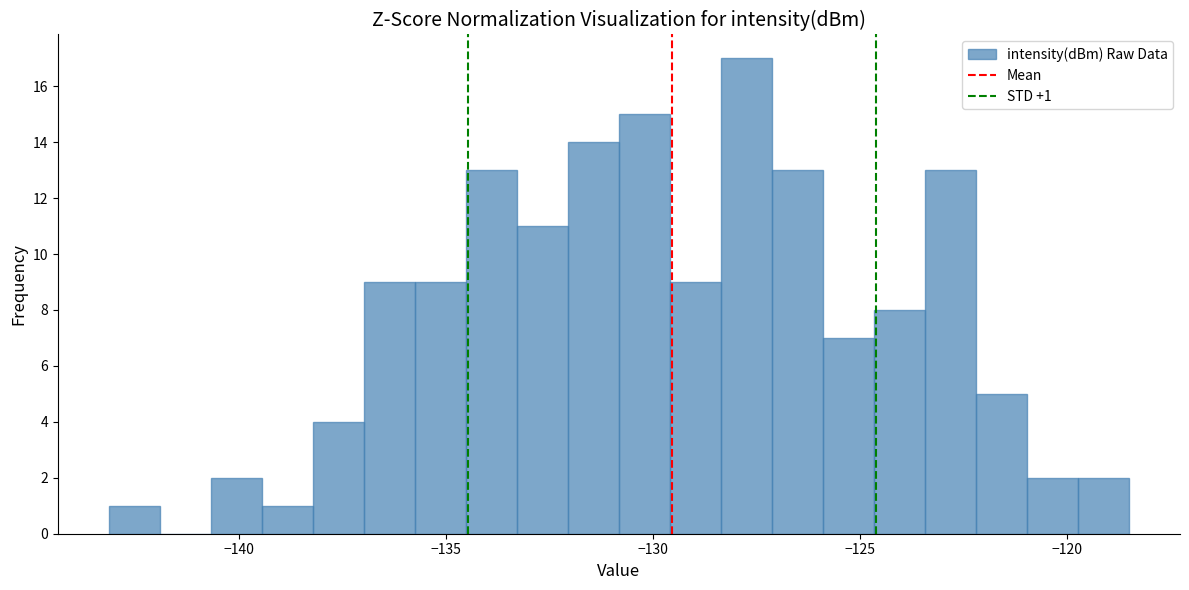

Around what value on the x-axis is the tallest bar? Give the approximate position of its centre, as read against the axis.

-127.5